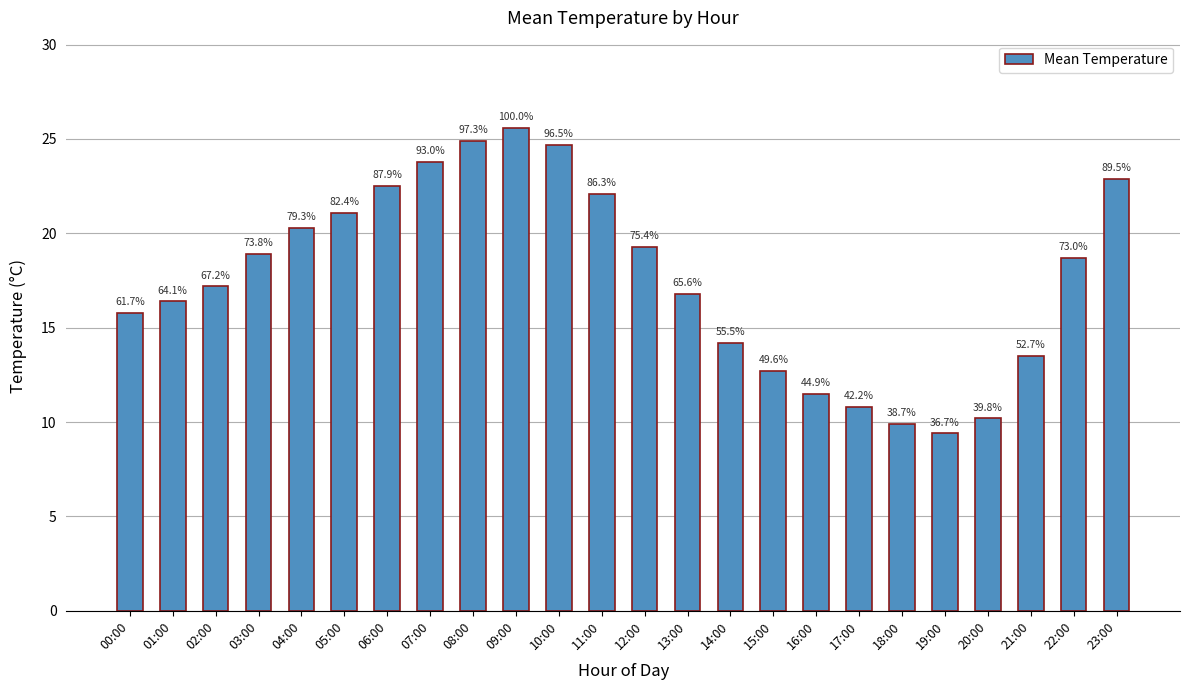

What is the label of the 6th bar from the right?

18:00